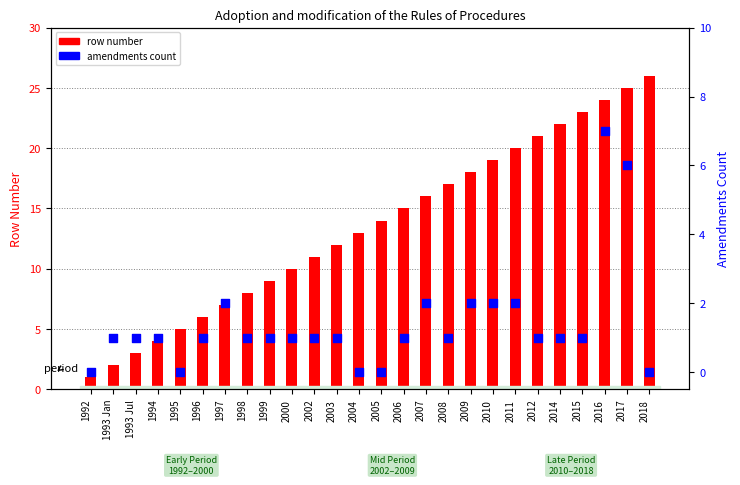

At how many categories does at least one series exceed 22?

4